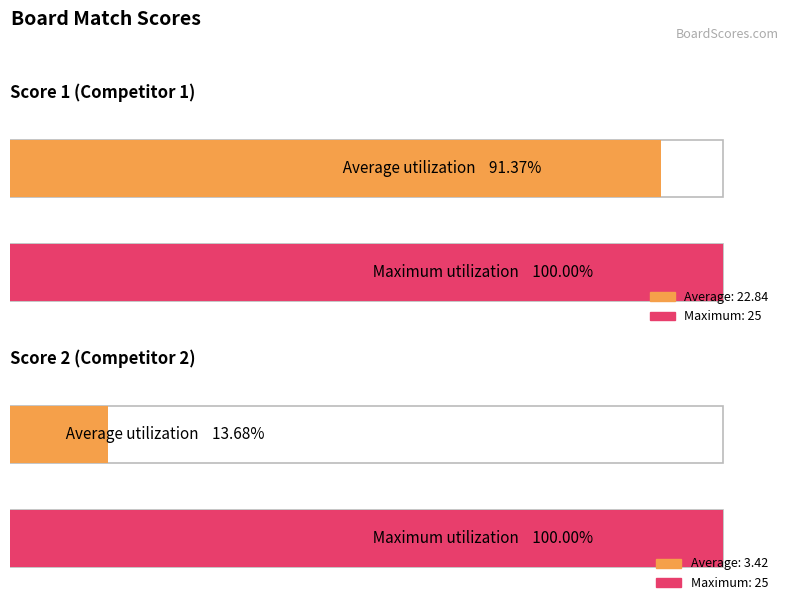

Rank the series by their average value, from highest to lowest.

Score 1, Score 2